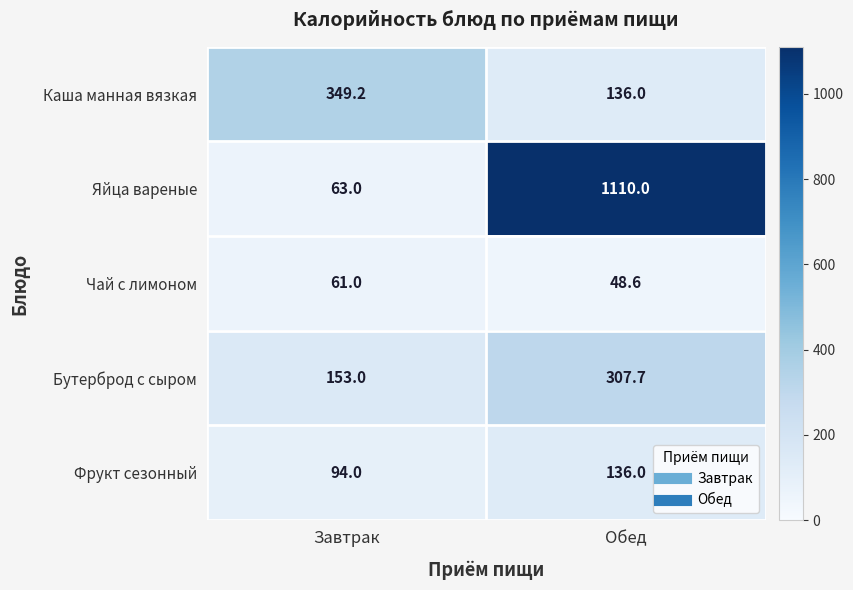

What is the minimum value shown in the chart?

48.6